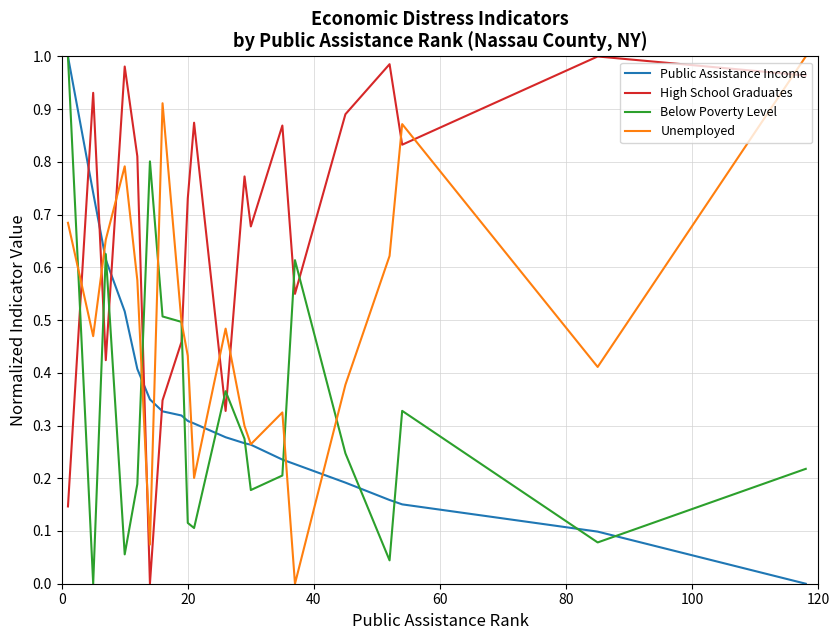

Which series has the largest total across all categories?

High School Graduates